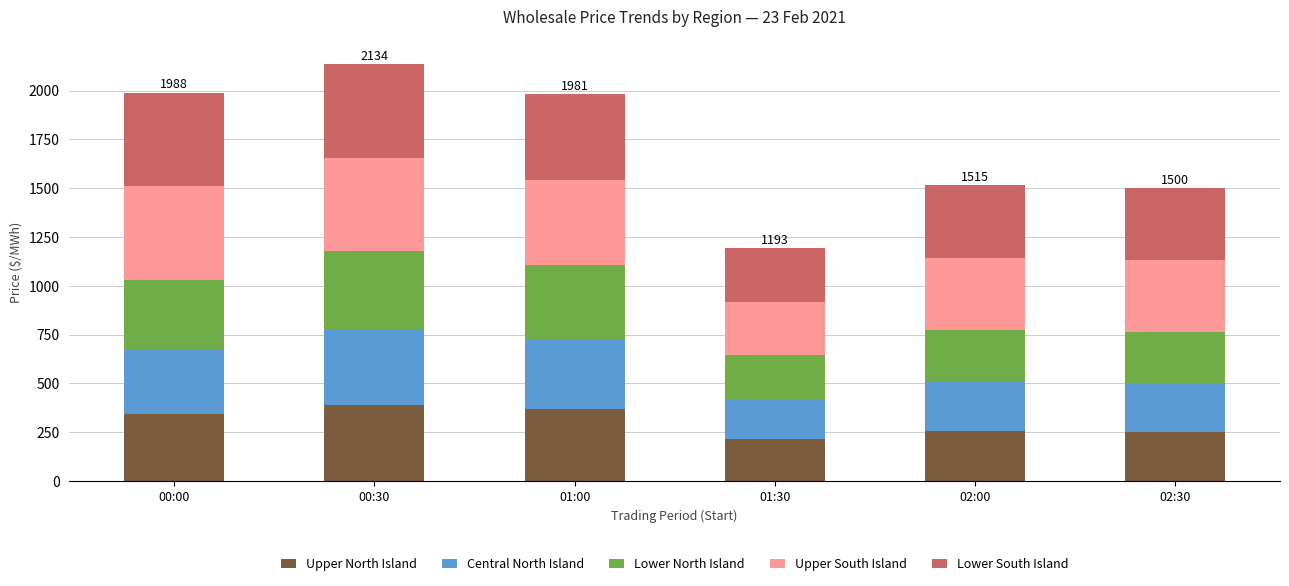

The value of Upper North Island at 00:30 is 391.6. True or false?

True